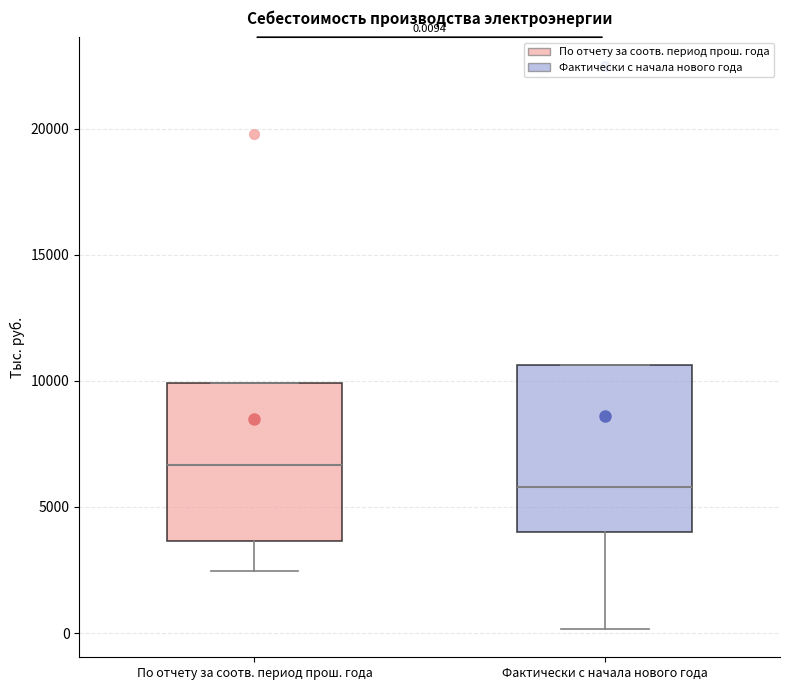

Which box has the highest median line?

По отчету за соотв. период прош. года